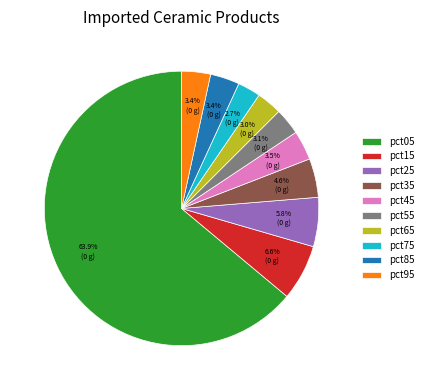

How much of the chart is everything except pct55?

96.9%